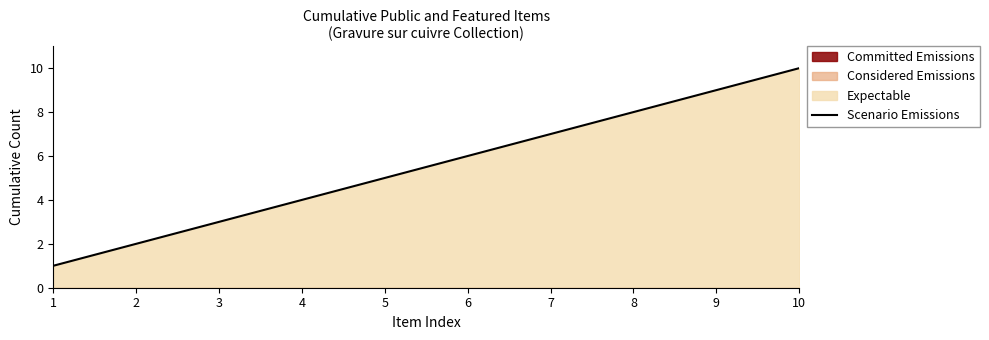

What is the difference between the maximum and minimum values?

9